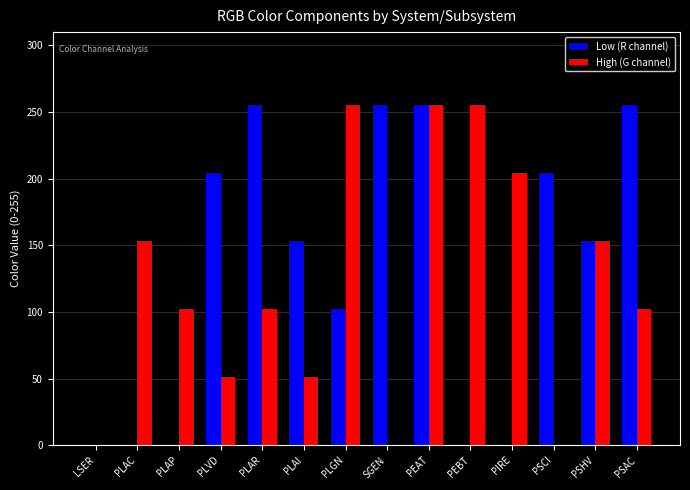

What is the sum of all Low (R channel) values?

1836